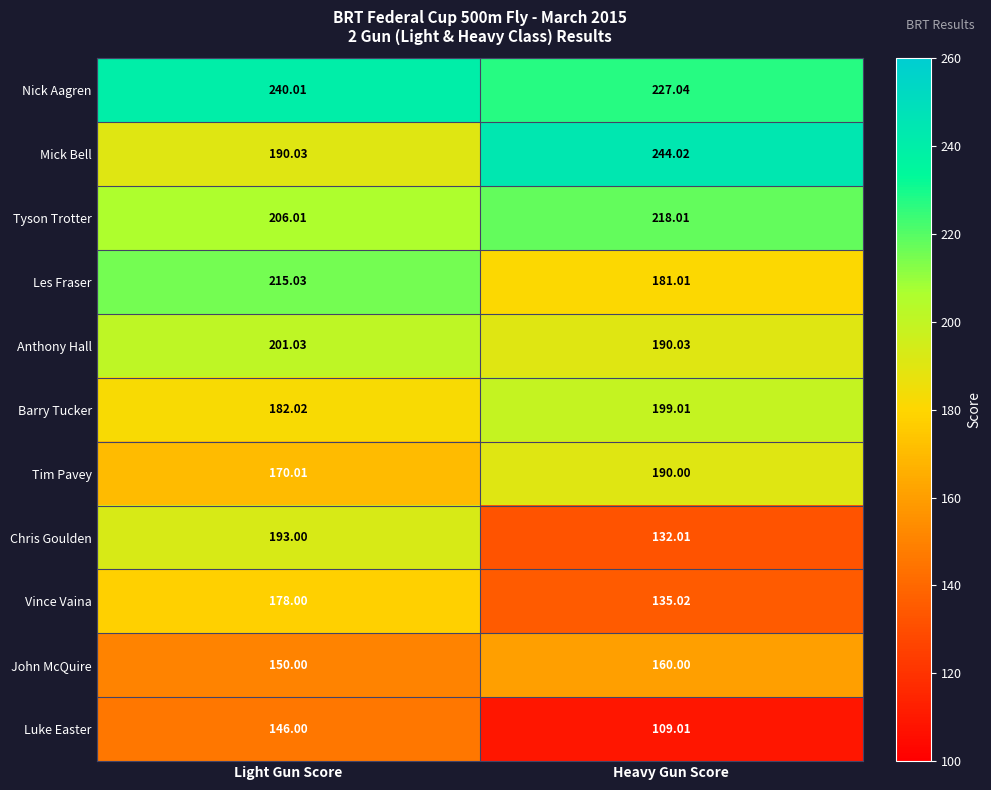

Where is Tyson Trotter nearest to the value 212?

Light Gun Score